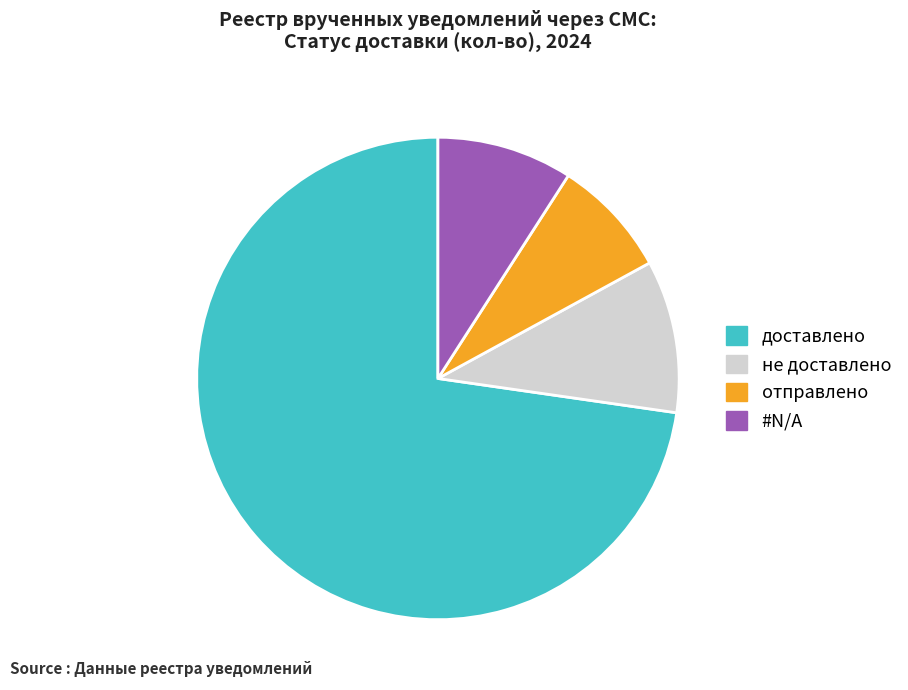

Does any single category account for the majority?

Yes